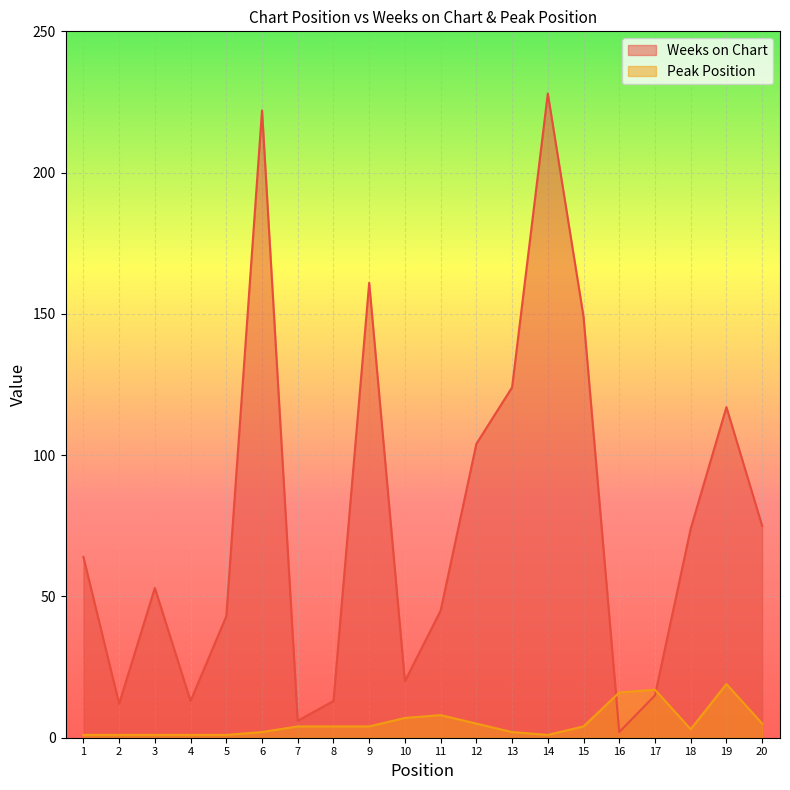

How many values in the Weeks on Chart series exceed 64?

9